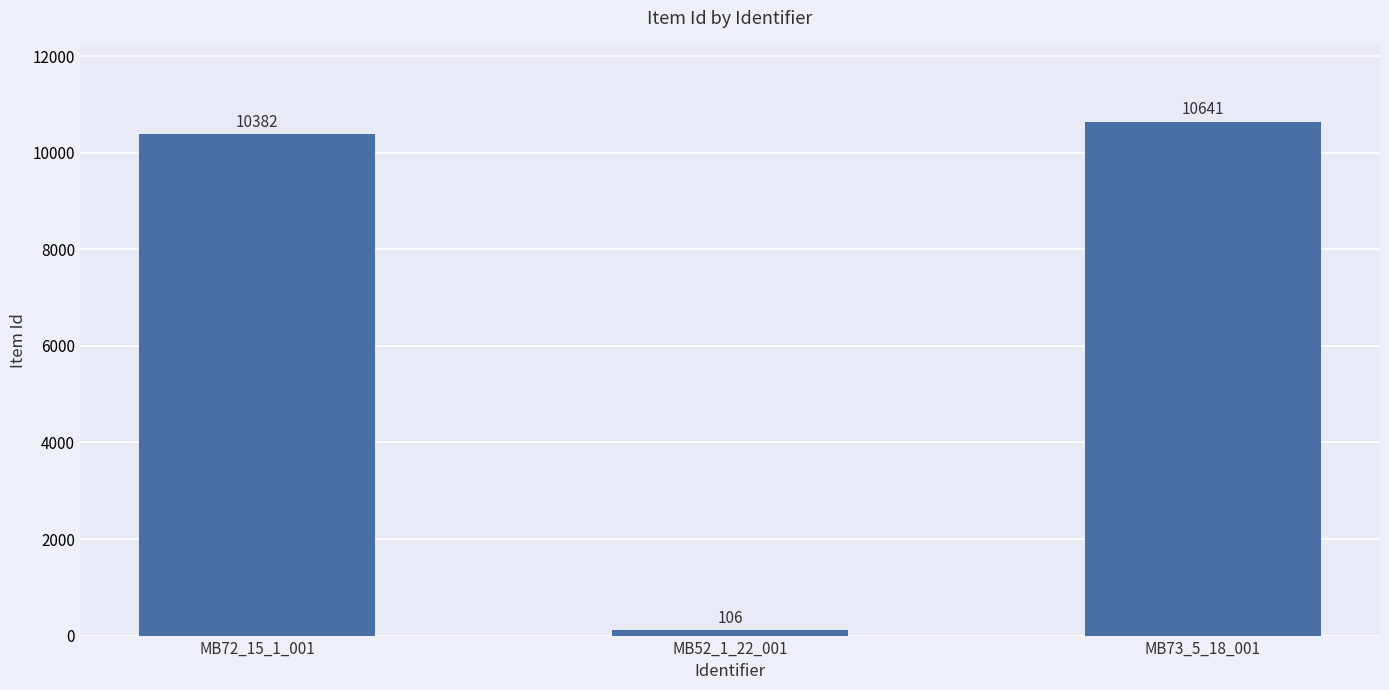

Rank the categories by value from highest to lowest.

MB73_5_18_001, MB72_15_1_001, MB52_1_22_001